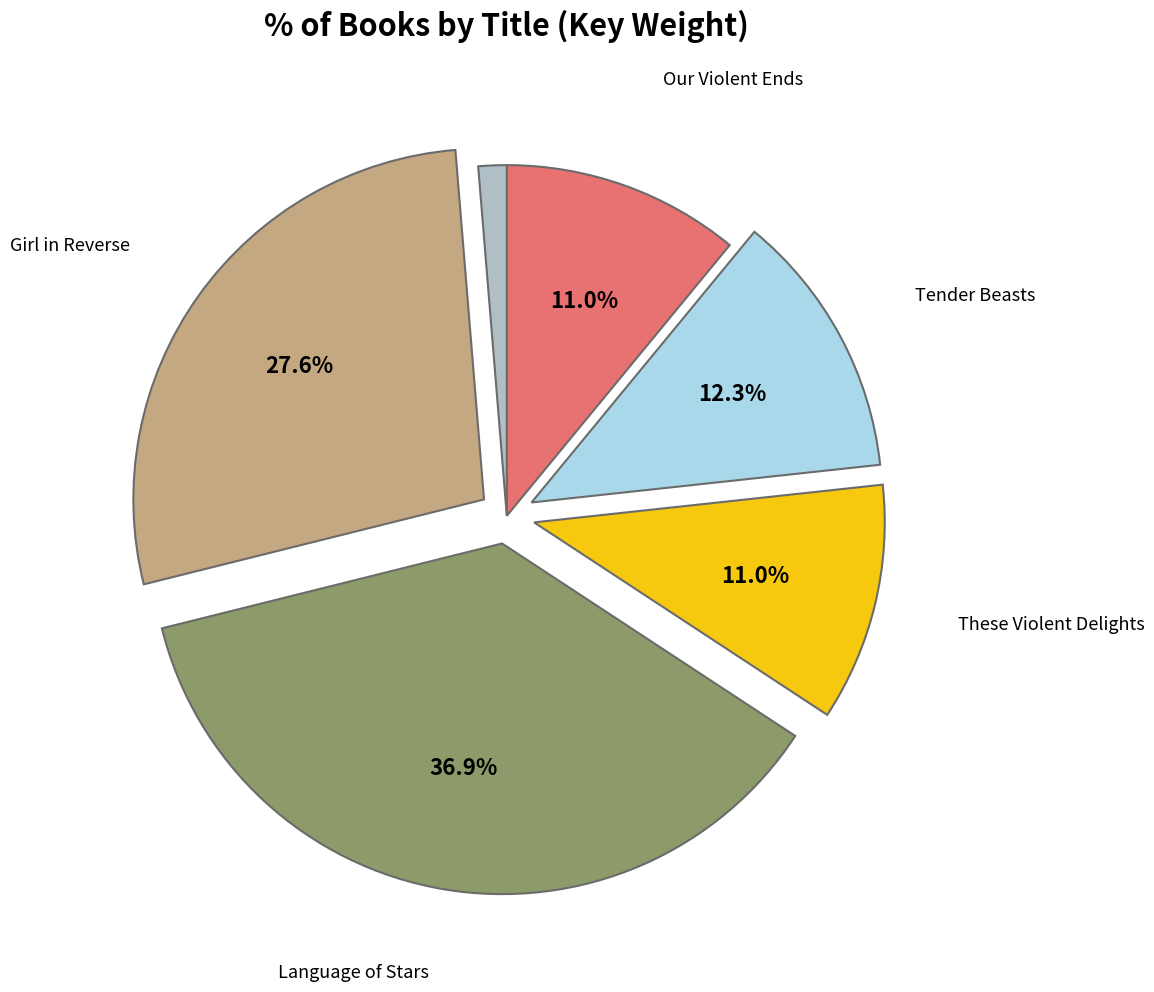

Count the number of slices in the pie.

6